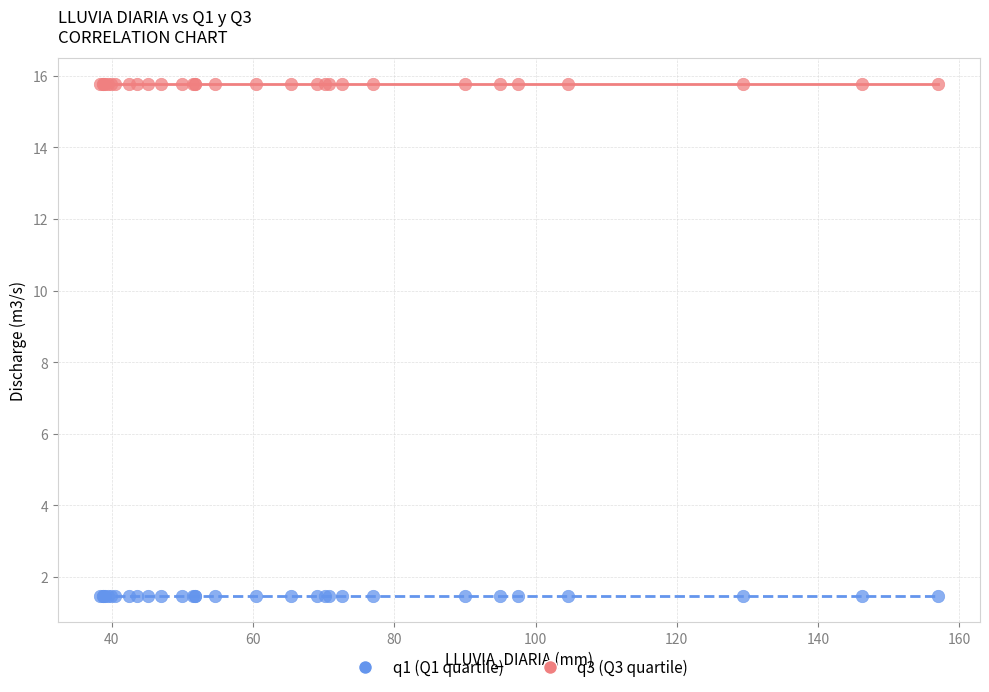

Which series contains the lowest Y value?

q1 (Q1 quartile)